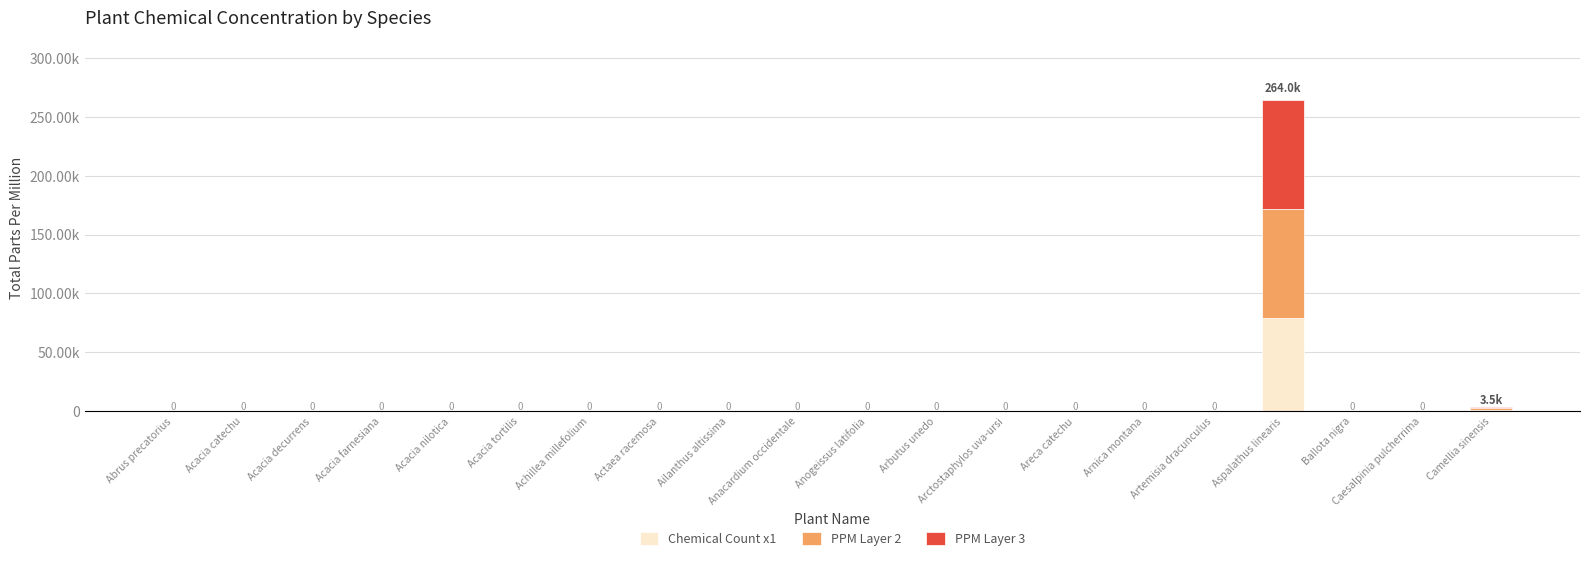

What are all the series names shown in the legend?

Chemical Count x1, PPM Layer 2, PPM Layer 3